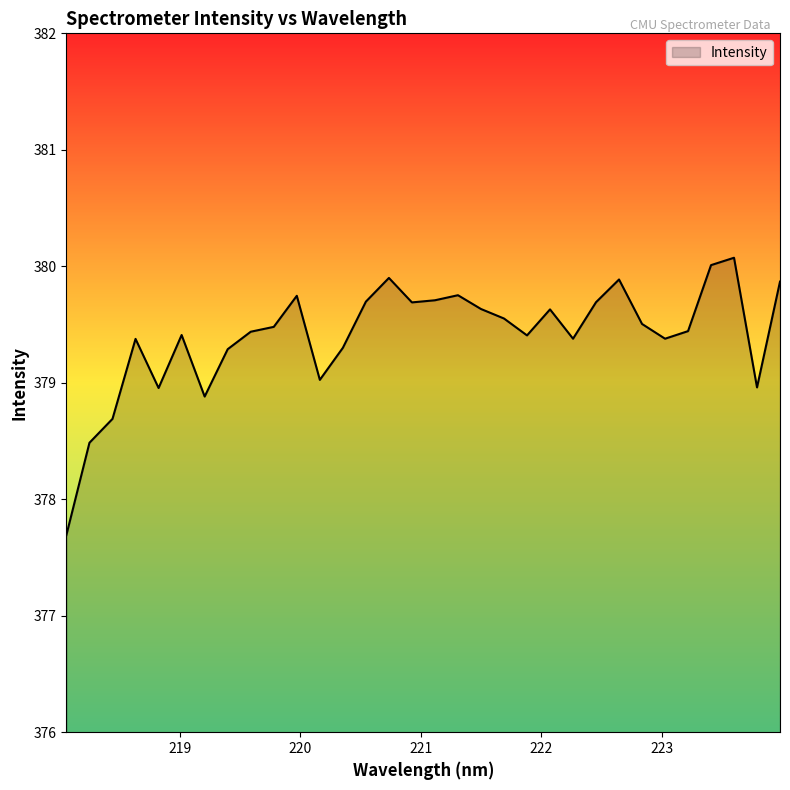

What is the greatest value displayed?

380.1